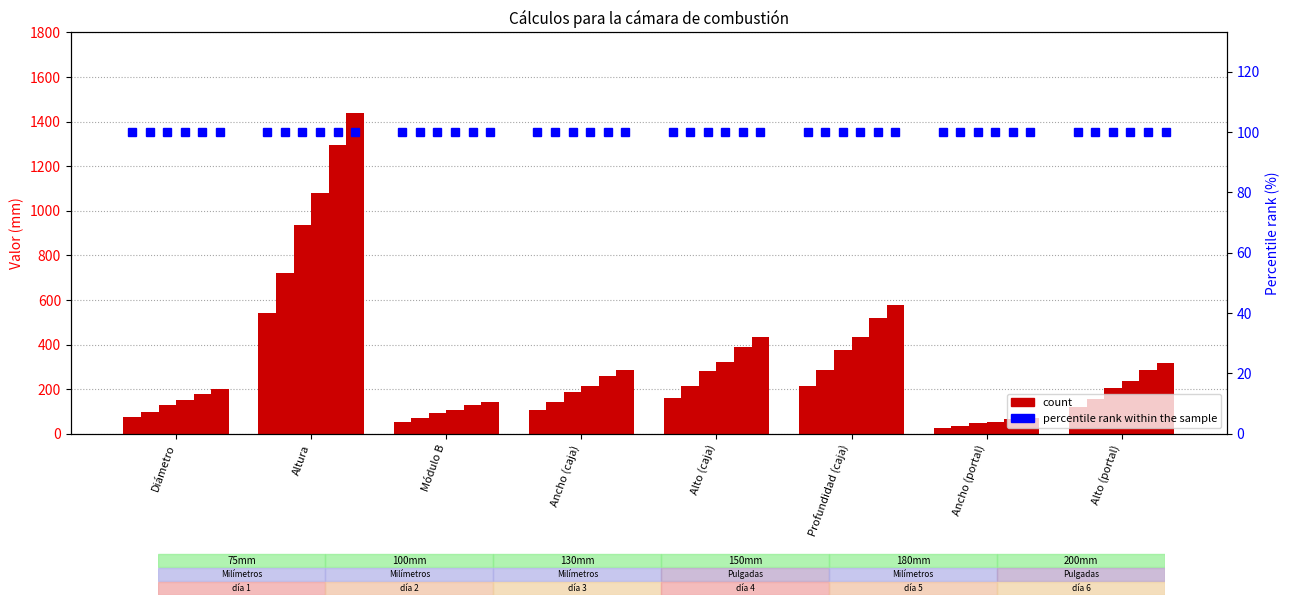

True or false: 130mm has a value of 672.3 at Alto (caja).

False